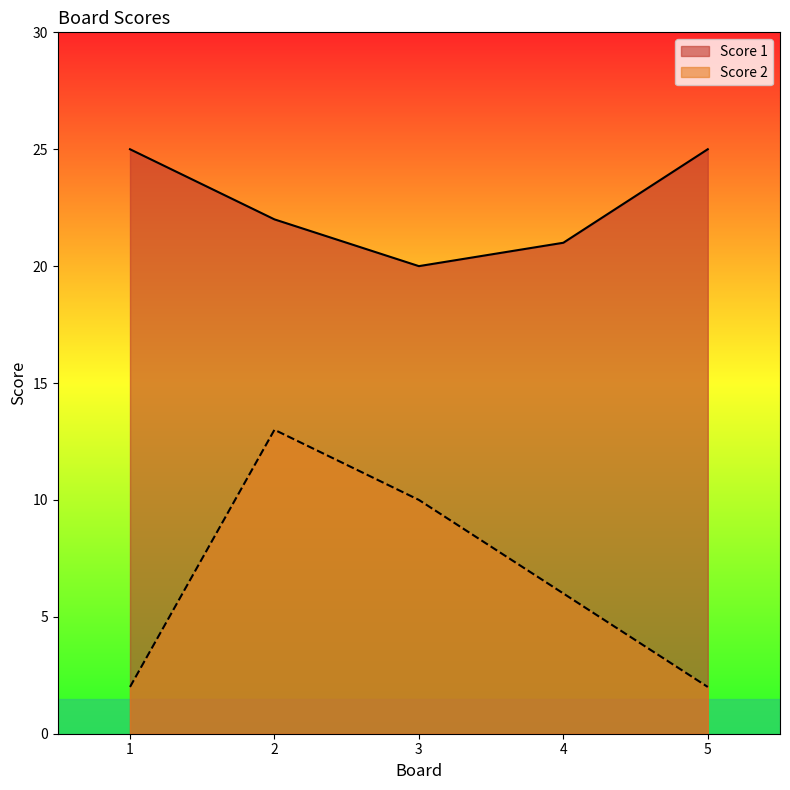

True or false: Score 2 has a value of 13 at 2.

True